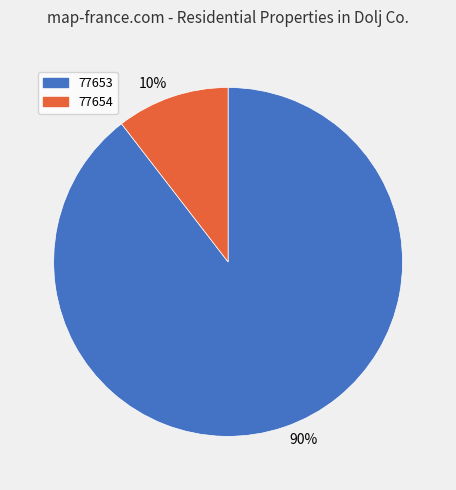

To the nearest percent, what is the average slice percentage?

50%